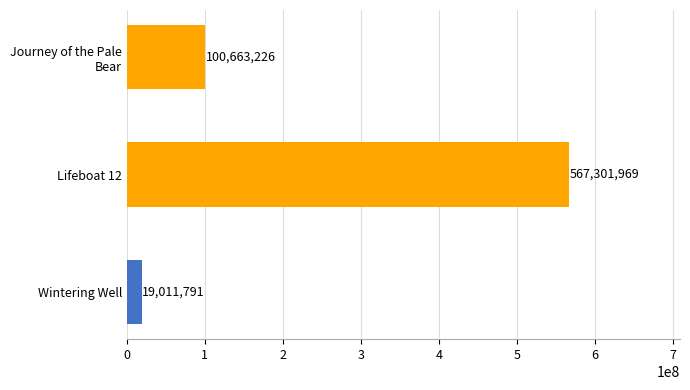

Count the values in the range 19011791 to 567301969.

3